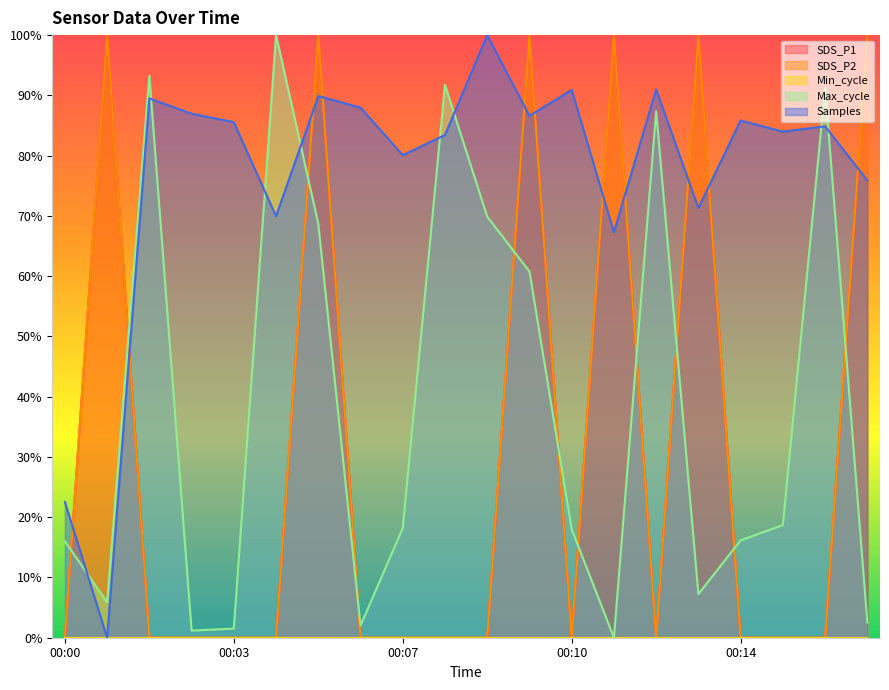

Does the chart display data point markers on the line(s)?

No